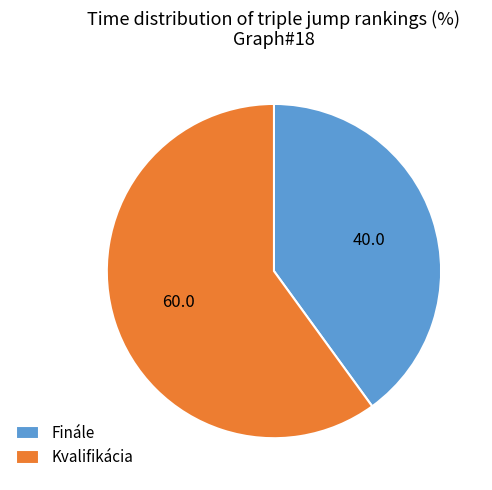

Do Kvalifikácia and Finále together represent more than half of the pie?

Yes